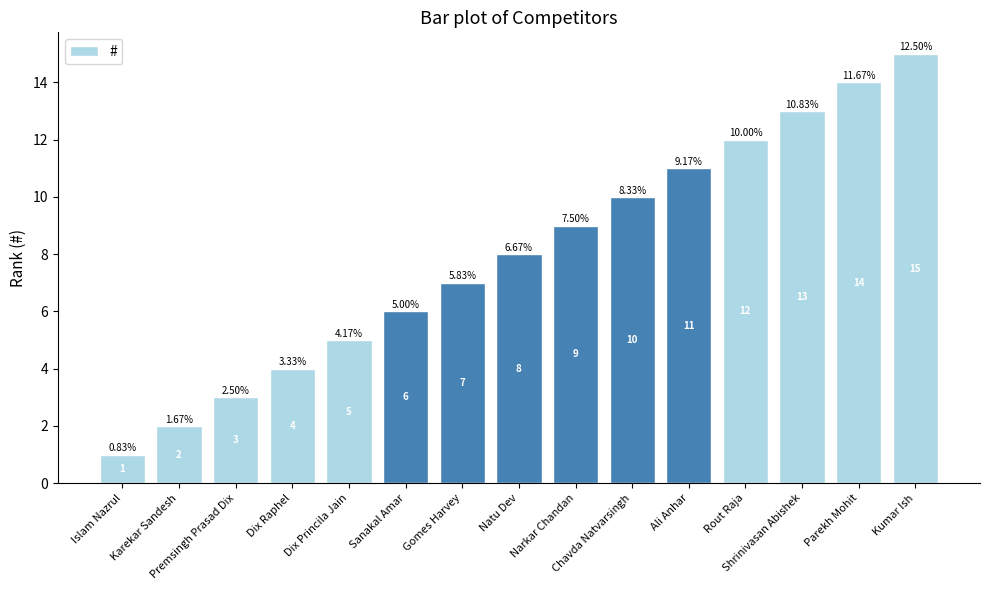

List the labels in order of value, largest first.

Kumar Ish, Parekh Mohit, Shrinivasan Abishek, Rout Raja, Ali Anhar, Chavda Natvarsingh, Narkar Chandan, Natu Dev, Gomes Harvey, Sanakal Amar, Dix Princila Jain, Dix Raphel, Premsingh Prasad Dix, Karekar Sandesh, Islam Nazrul